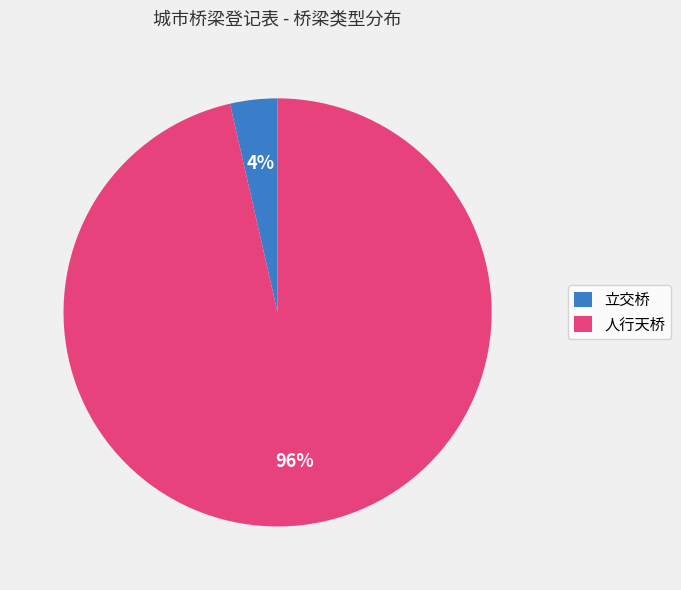

Which has a higher value, 人行天桥 or 立交桥?

人行天桥